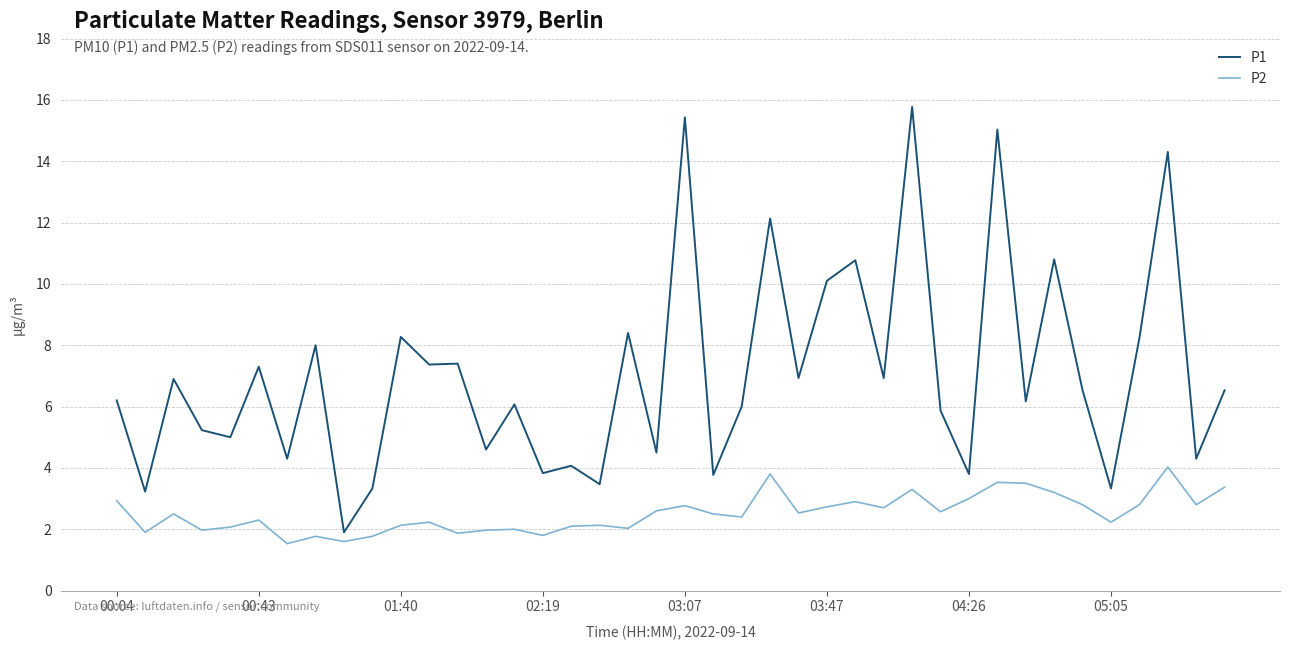

Rank the series by their average value, from lowest to highest.

P2, P1